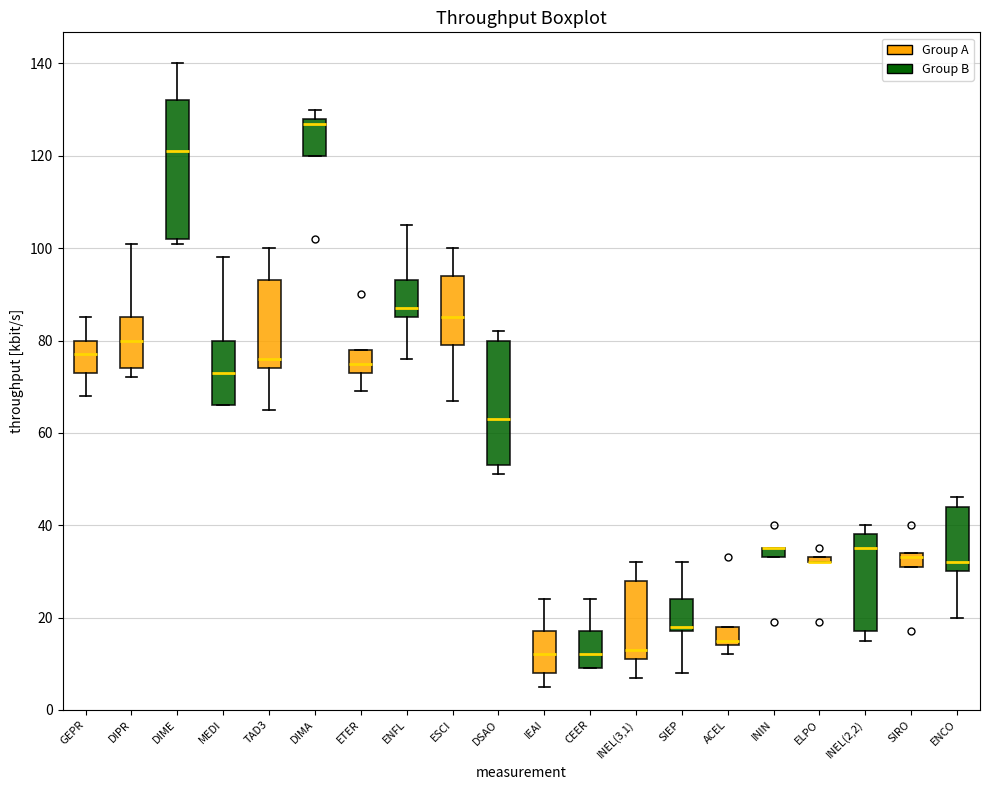

Comparing the boxes themselves (not the whiskers), which one is the tallest?

DIME